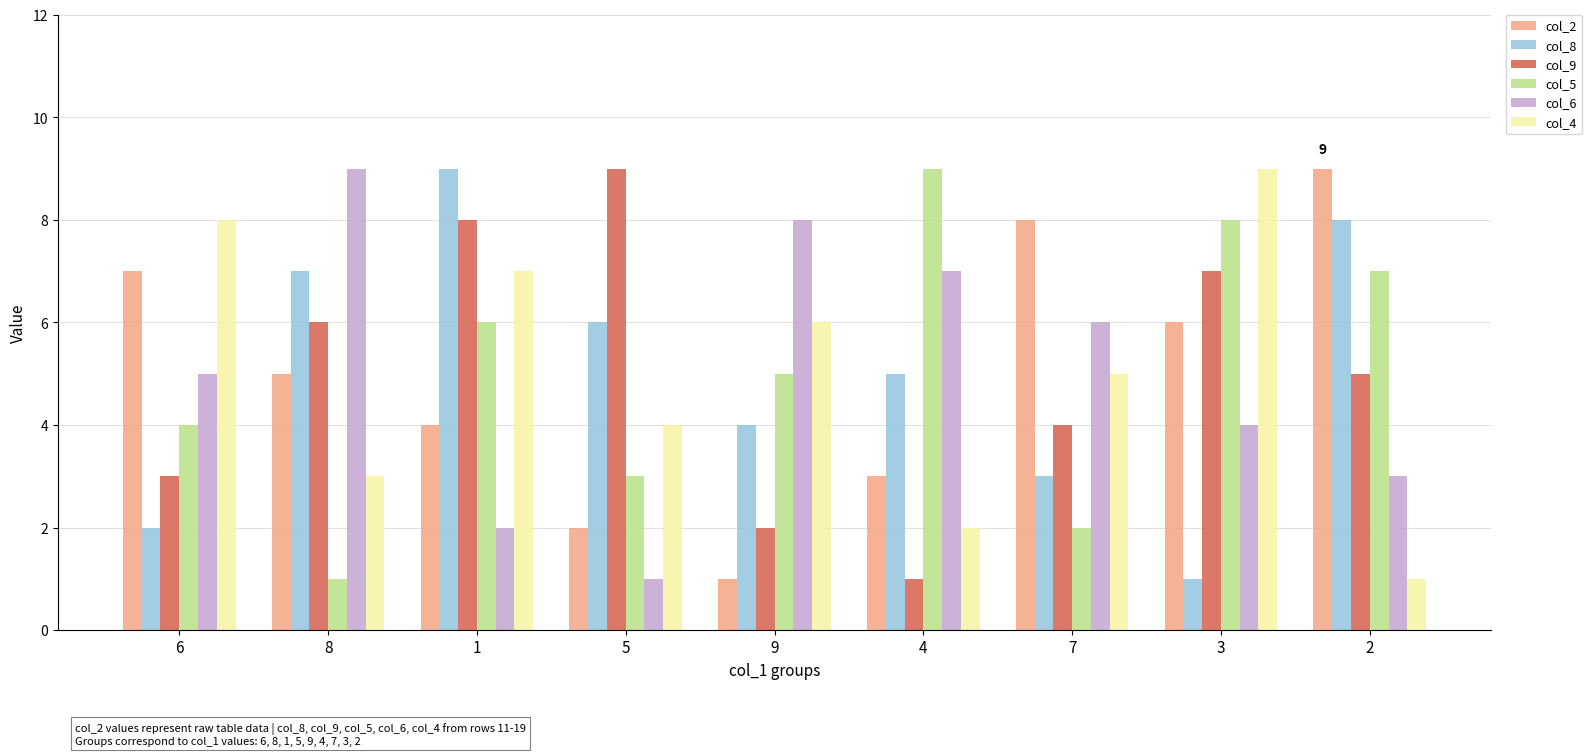

What is the lowest value of the col_6 series?

1